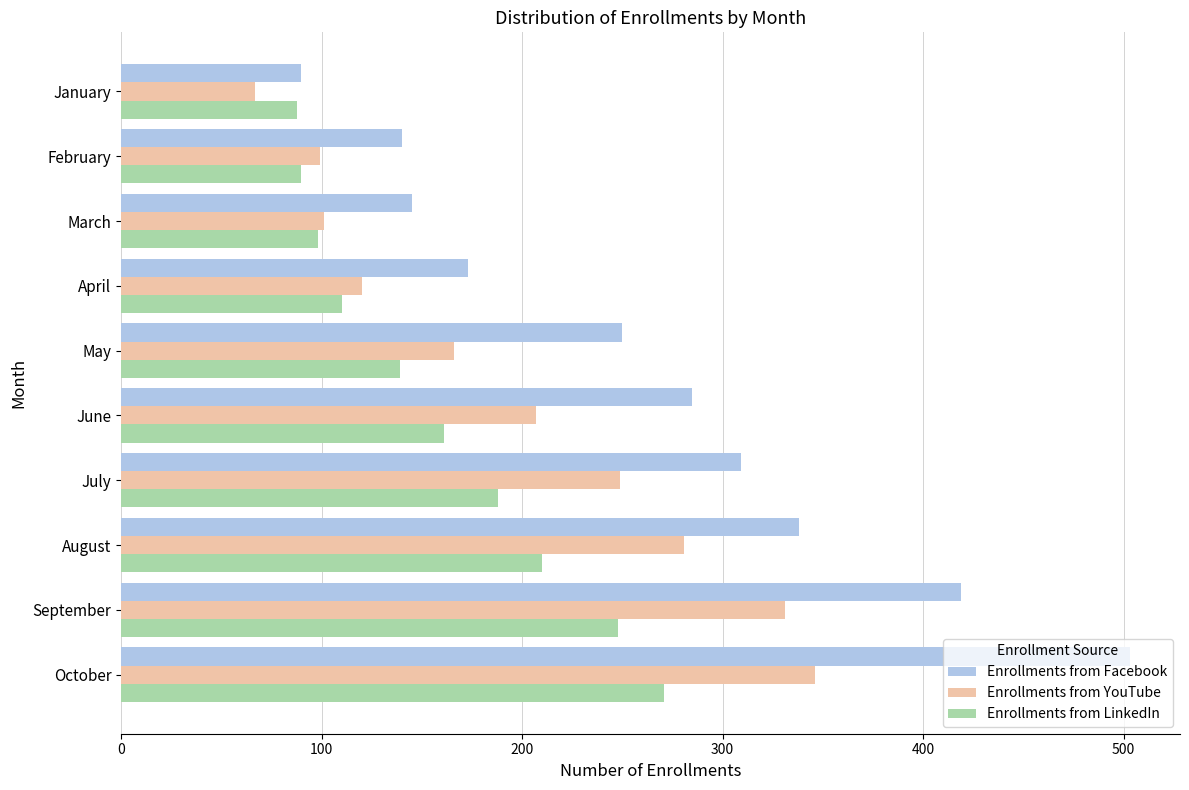

What is the spread (max minus min) of values at January?

23